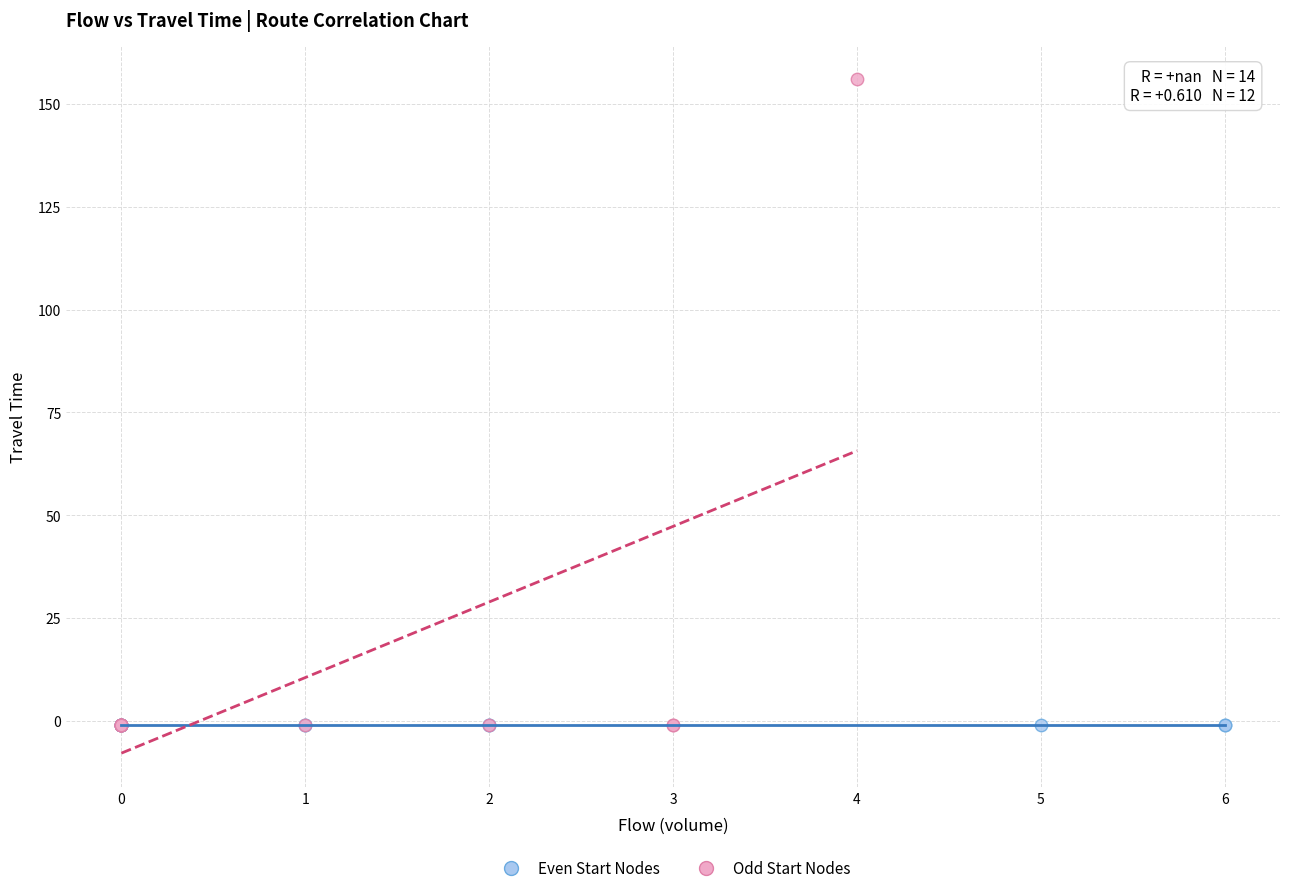

What are all the series names shown in the legend?

Even Start Nodes, Odd Start Nodes